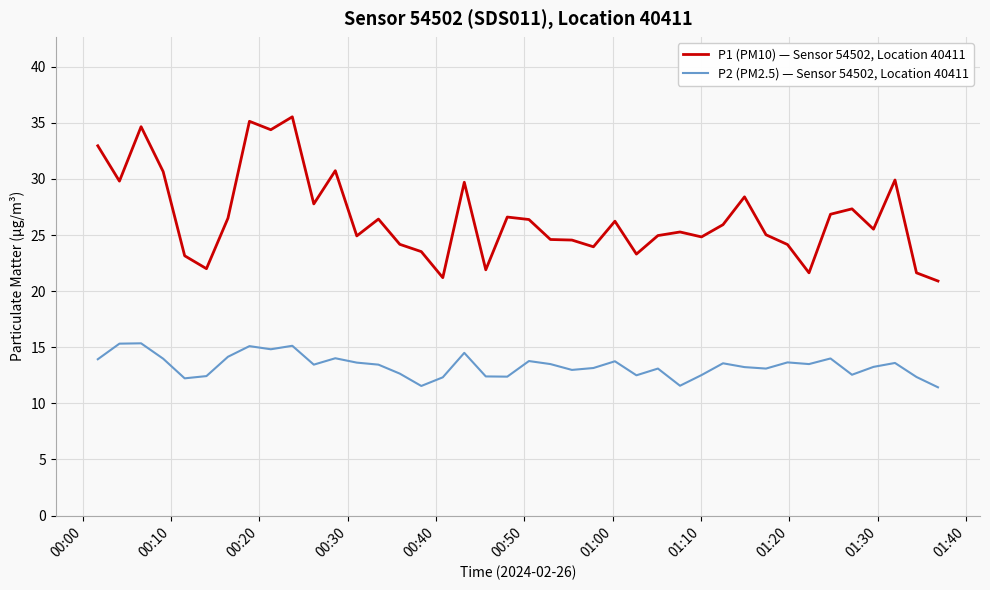

Rank the series by their maximum value, from highest to lowest.

P1 (PM10) — Sensor 54502, Location 40411, P2 (PM2.5) — Sensor 54502, Location 40411